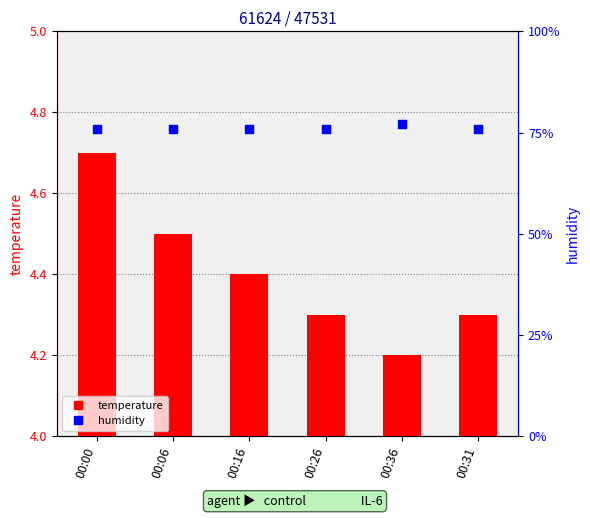

Which series has the widest spread of Y values?

humidity